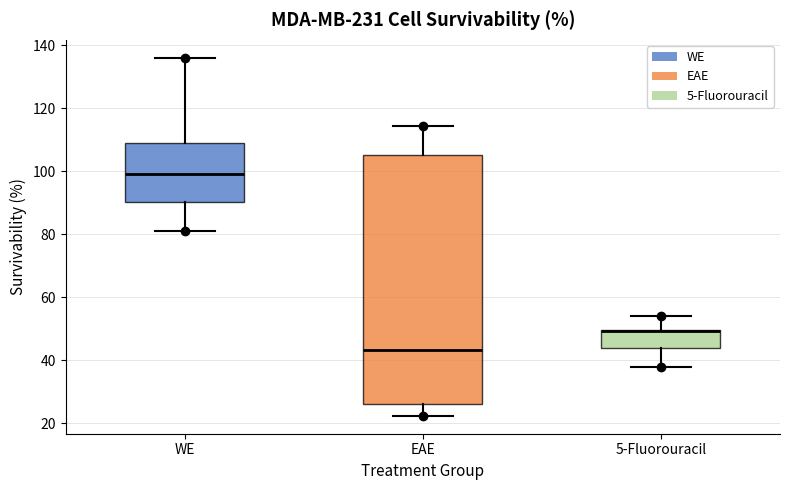

Where is the lower edge of the box for WE on the y-axis? The values are not printed on the chart, so give them approximately, as read against the axis.

90